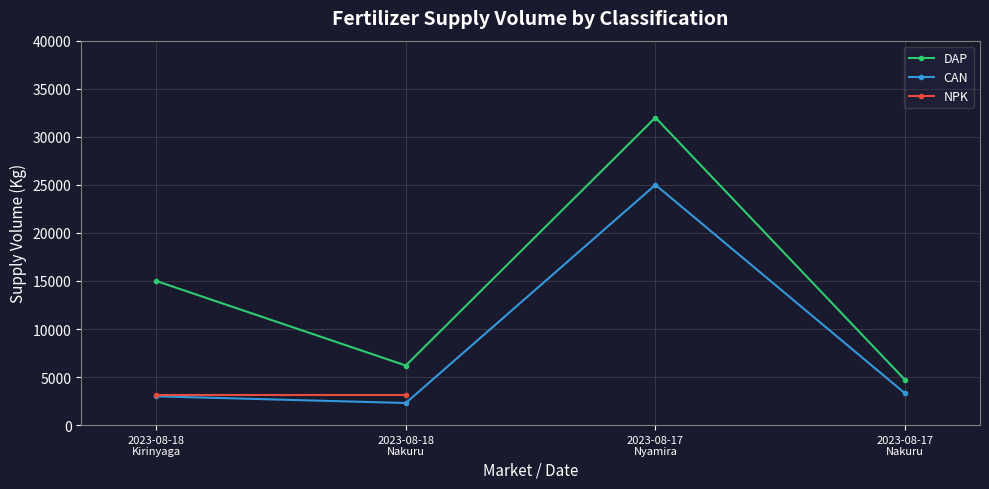

What is the maximum value shown in the chart?

32000